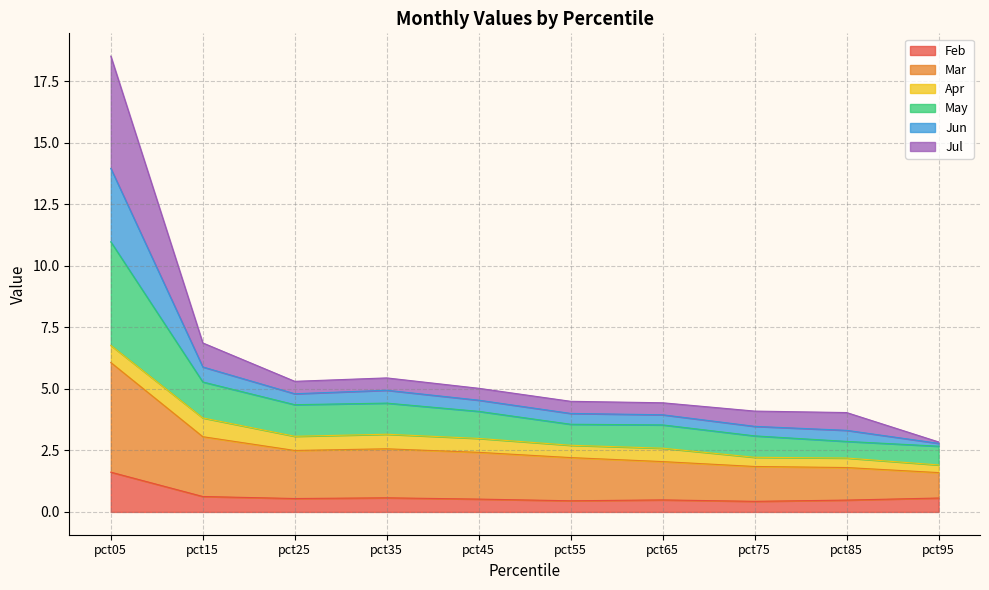

How many interior local valleys does the Feb series have?

3